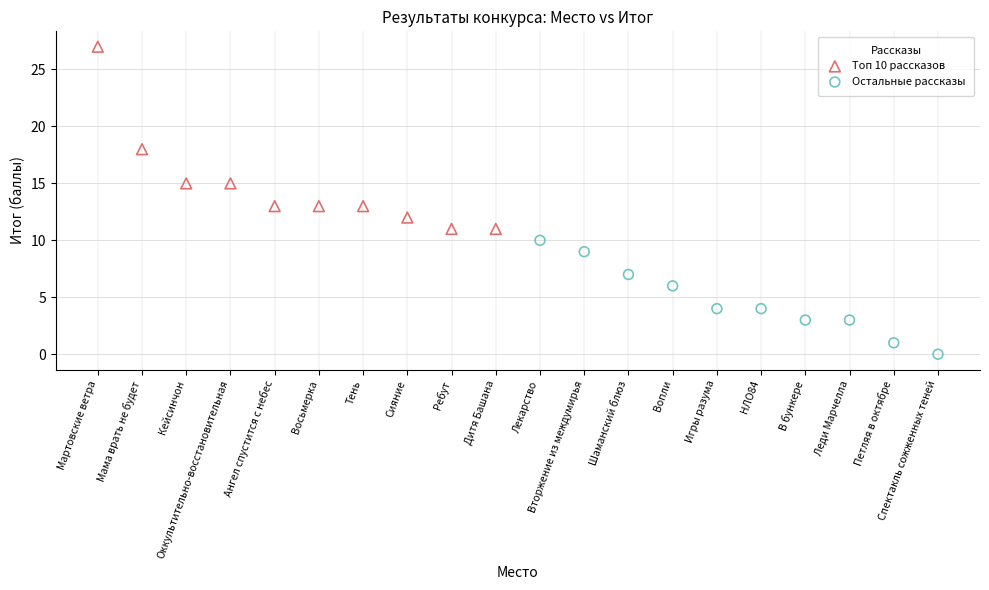

Which series has the largest Y range (max minus min)?

Топ 10 рассказов